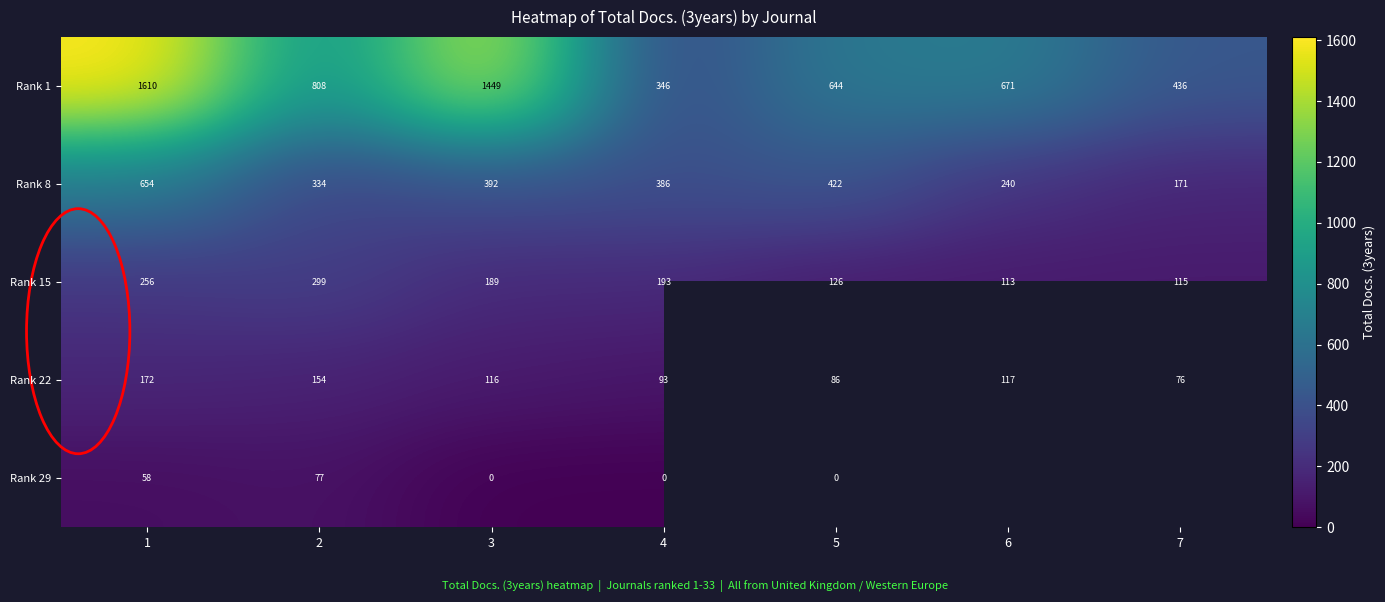

At how many categories does at least one series exceed 471?

5